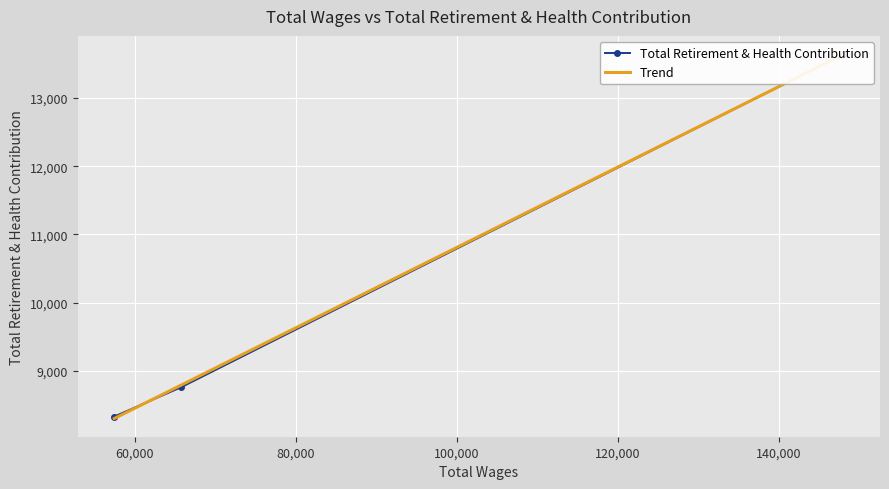

Read the value at 148054.0.

13643